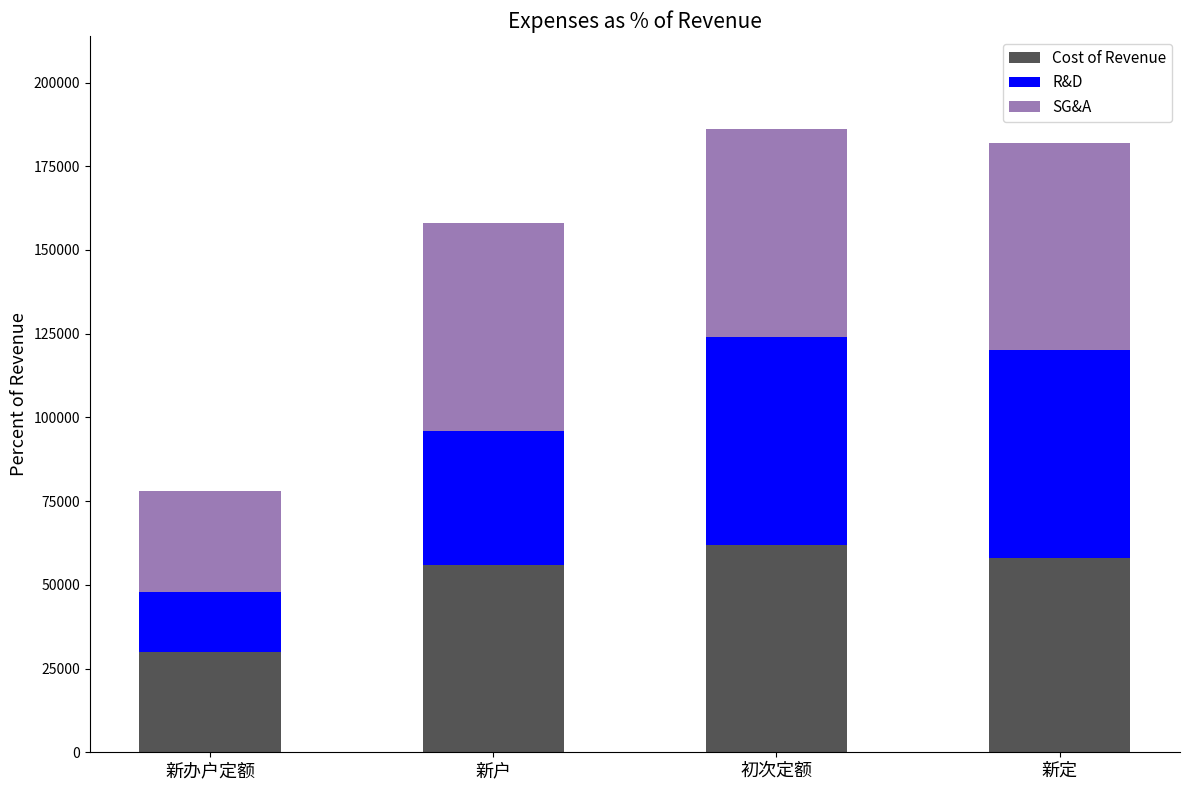

Is it true that Cost of Revenue equals 62000 at 初次定额?

True